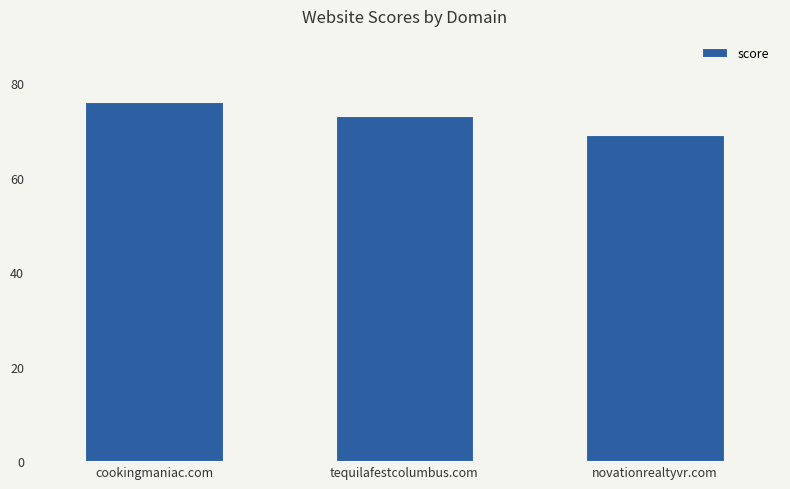

The value at novationrealtyvr.com is 90. True or false?

False